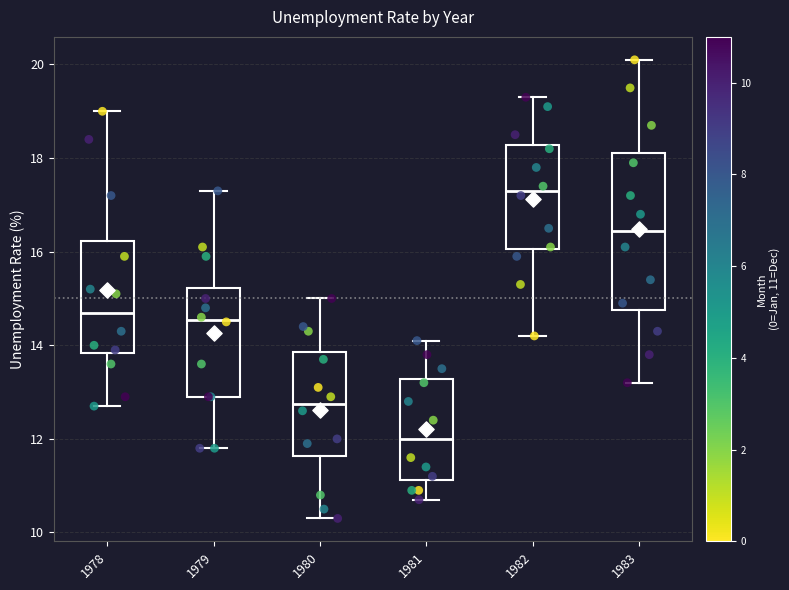

Reading left to right, read every box against the y-axis: the position of its median line, the range the box covers, and the ends of its whiskers. The values are not printed on the chart, so give them approximately, as read against the axis.

1978: median 14.8, box 13.8 to 16.2, whiskers 12.8 to 19.0
1979: median 14.6, box 13.0 to 15.2, whiskers 11.8 to 17.4
1980: median 12.8, box 11.6 to 13.8, whiskers 10.4 to 15.0
1981: median 12.0, box 11.2 to 13.2, whiskers 10.8 to 14.2
1982: median 17.4, box 16.0 to 18.2, whiskers 14.2 to 19.4
1983: median 16.4, box 14.8 to 18.2, whiskers 13.2 to 20.2